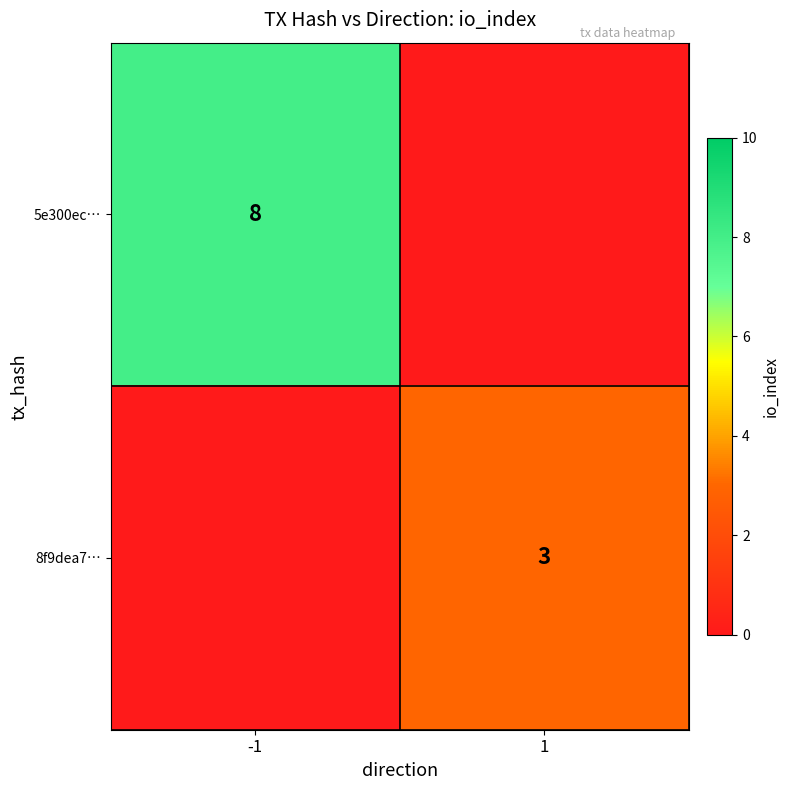

How many distinct data groups are displayed?

2